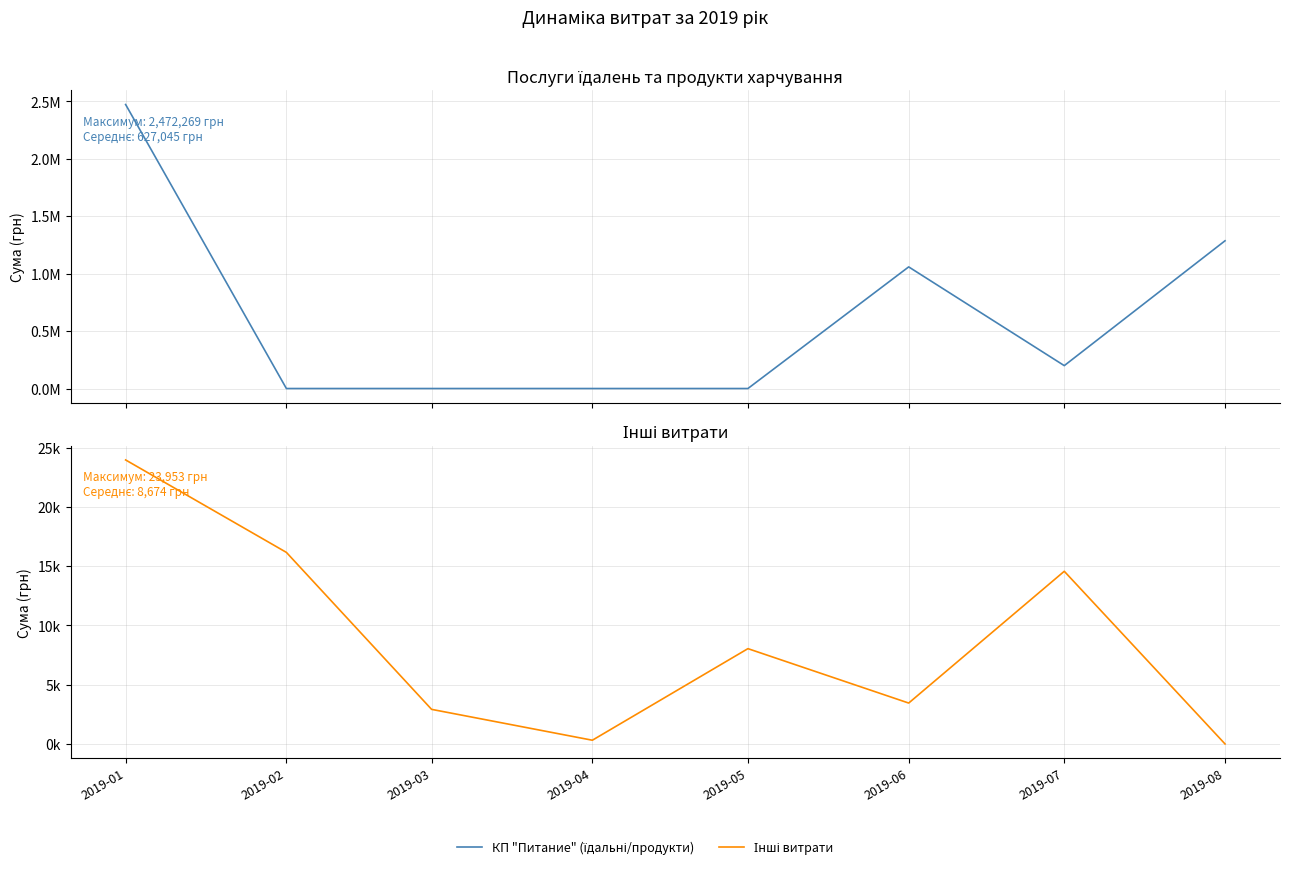

How many lines are shown in the chart?

2